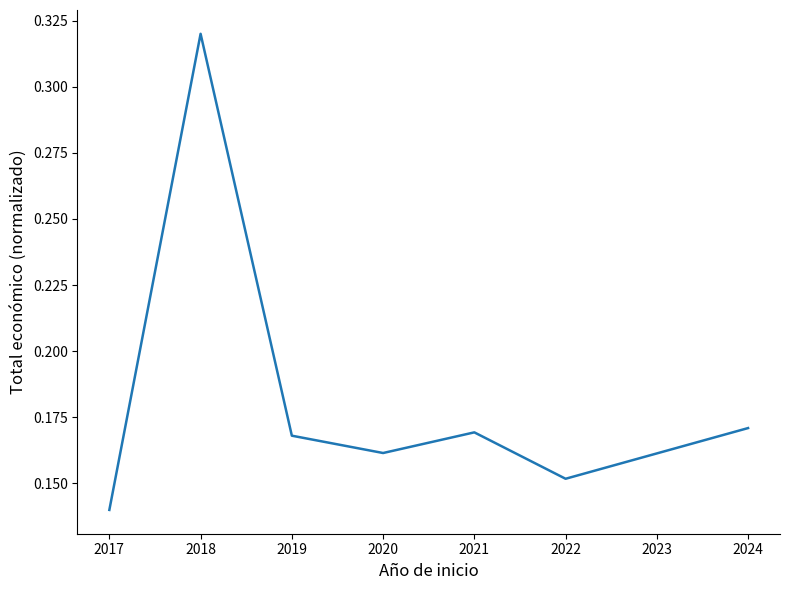

Between 2018 and 2019, which is larger?

2018